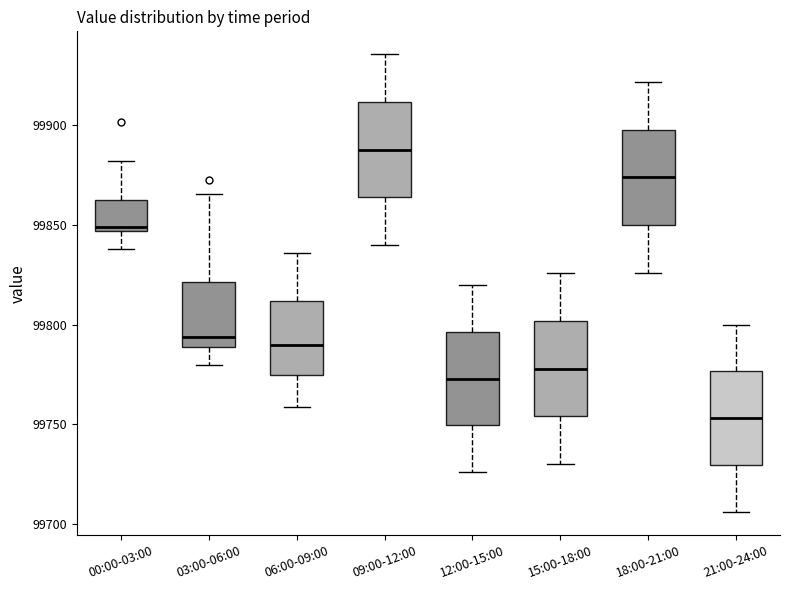

Where does the upper whisker of the box for 21:00-24:00 end on the y-axis? The values are not printed on the chart, so give them approximately, as read against the axis.

99800